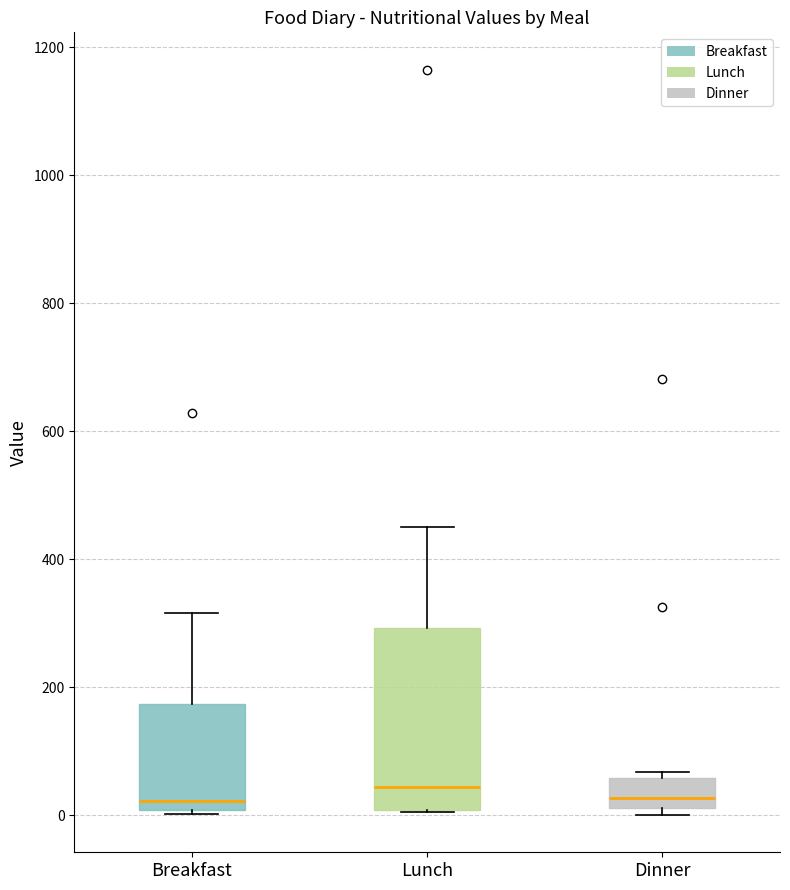

Reading left to right, transcribe this box plot: for each box, give where its median line is, the range the box spans, and where its two whiskers end, as read against the y-axis. The values are not printed on the chart, so give them approximately, as read against the axis.

Breakfast: median 20, box 0 to 180, whiskers 0 (just below the box's lower edge) to 320
Lunch: median 40, box 0 to 300, whiskers 0 to 460
Dinner: median 20 (inside the box), box 20 to 60, whiskers 0 to 60 (just above the box's upper edge)